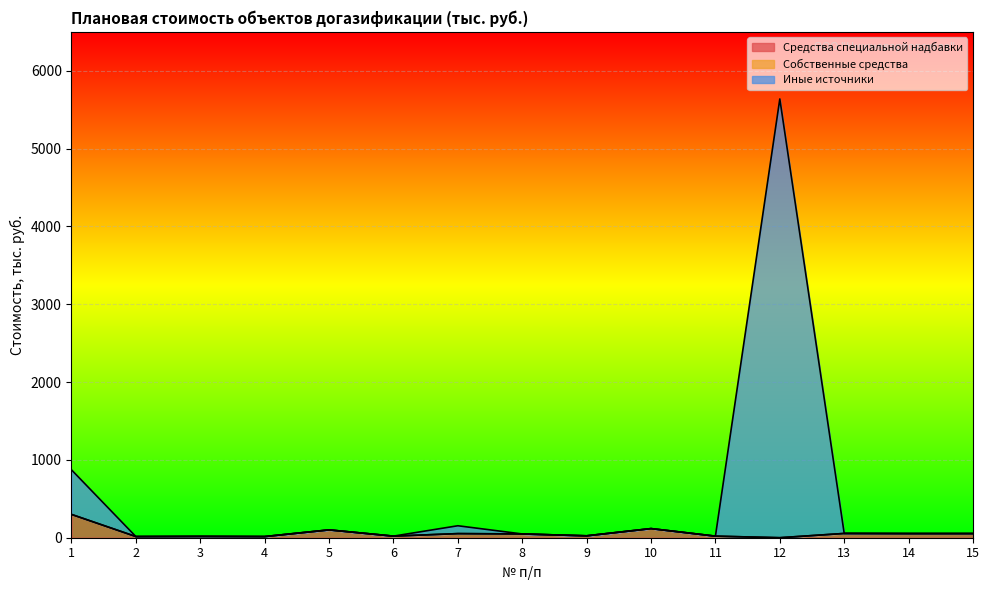

What is the value of the Иные источники point at the 7th from the left?

153.9